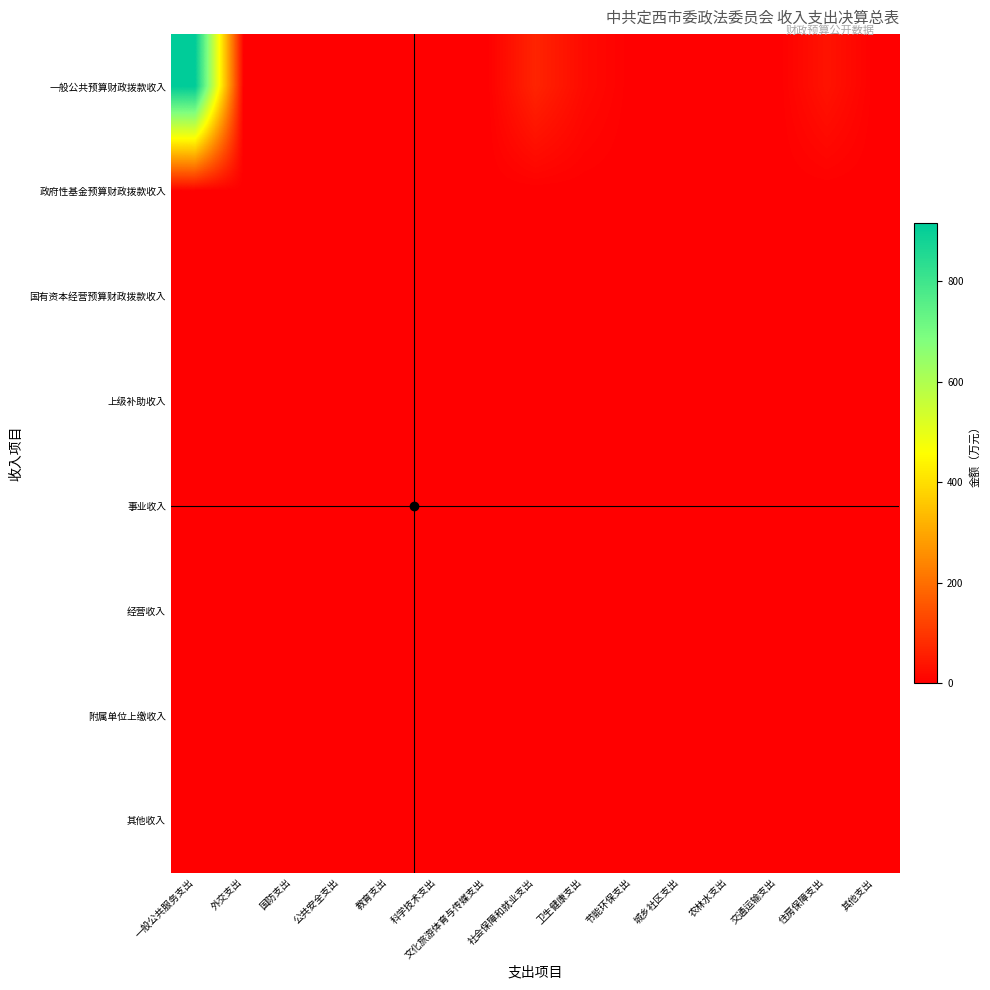

Reading left to right, what are all the values shown in this chart?

一般公共预算财政拨款收入: 一般公共服务支出=914.4	外交支出=0.0	国防支出=0.0	公共安全支出=0.0	教育支出=0.0	科学技术支出=0.0	文化旅游体育与传媒支出=0.0	社会保障和就业支出=64.7	卫生健康支出=19.6	节能环保支出=0.0	城乡社区支出=0.0	农林水支出=0.0	交通运输支出=0.0	住房保障支出=35.1	其他支出=0.0
政府性基金预算财政拨款收入: 一般公共服务支出=0.0	外交支出=0.0	国防支出=0.0	公共安全支出=0.0	教育支出=0.0	科学技术支出=0.0	文化旅游体育与传媒支出=0.0	社会保障和就业支出=0.0	卫生健康支出=0.0	节能环保支出=0.0	城乡社区支出=0.0	农林水支出=0.0	交通运输支出=0.0	住房保障支出=0.0	其他支出=0.0
国有资本经营预算财政拨款收入: 一般公共服务支出=0.0	外交支出=0.0	国防支出=0.0	公共安全支出=0.0	教育支出=0.0	科学技术支出=0.0	文化旅游体育与传媒支出=0.0	社会保障和就业支出=0.0	卫生健康支出=0.0	节能环保支出=0.0	城乡社区支出=0.0	农林水支出=0.0	交通运输支出=0.0	住房保障支出=0.0	其他支出=0.0
上级补助收入: 一般公共服务支出=0.0	外交支出=0.0	国防支出=0.0	公共安全支出=0.0	教育支出=0.0	科学技术支出=0.0	文化旅游体育与传媒支出=0.0	社会保障和就业支出=0.0	卫生健康支出=0.0	节能环保支出=0.0	城乡社区支出=0.0	农林水支出=0.0	交通运输支出=0.0	住房保障支出=0.0	其他支出=0.0
事业收入: 一般公共服务支出=0.0	外交支出=0.0	国防支出=0.0	公共安全支出=0.0	教育支出=0.0	科学技术支出=0.0	文化旅游体育与传媒支出=0.0	社会保障和就业支出=0.0	卫生健康支出=0.0	节能环保支出=0.0	城乡社区支出=0.0	农林水支出=0.0	交通运输支出=0.0	住房保障支出=0.0	其他支出=0.0
经营收入: 一般公共服务支出=0.0	外交支出=0.0	国防支出=0.0	公共安全支出=0.0	教育支出=0.0	科学技术支出=0.0	文化旅游体育与传媒支出=0.0	社会保障和就业支出=0.0	卫生健康支出=0.0	节能环保支出=0.0	城乡社区支出=0.0	农林水支出=0.0	交通运输支出=0.0	住房保障支出=0.0	其他支出=0.0
附属单位上缴收入: 一般公共服务支出=0.0	外交支出=0.0	国防支出=0.0	公共安全支出=0.0	教育支出=0.0	科学技术支出=0.0	文化旅游体育与传媒支出=0.0	社会保障和就业支出=0.0	卫生健康支出=0.0	节能环保支出=0.0	城乡社区支出=0.0	农林水支出=0.0	交通运输支出=0.0	住房保障支出=0.0	其他支出=0.0
其他收入: 一般公共服务支出=0.0	外交支出=0.0	国防支出=0.0	公共安全支出=0.0	教育支出=0.0	科学技术支出=0.0	文化旅游体育与传媒支出=0.0	社会保障和就业支出=0.0	卫生健康支出=0.0	节能环保支出=0.0	城乡社区支出=0.0	农林水支出=0.0	交通运输支出=0.0	住房保障支出=0.0	其他支出=0.0